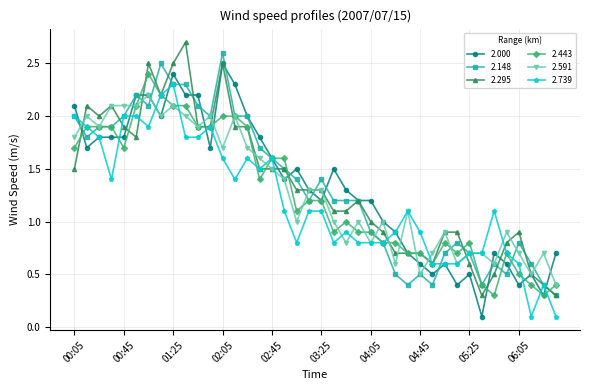

At how many categories does at least one series exceed 0?

40